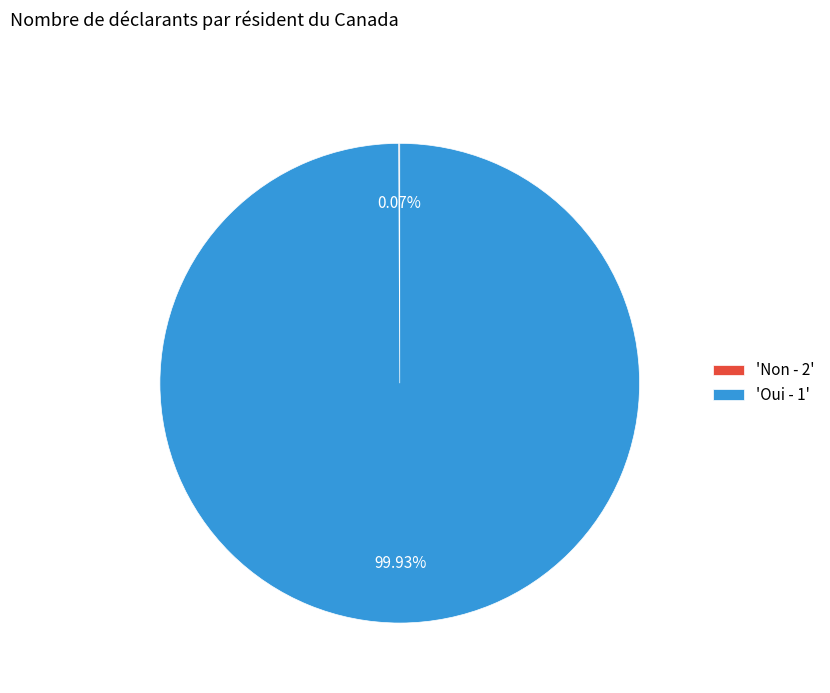

Is there a majority slice in this chart?

Yes